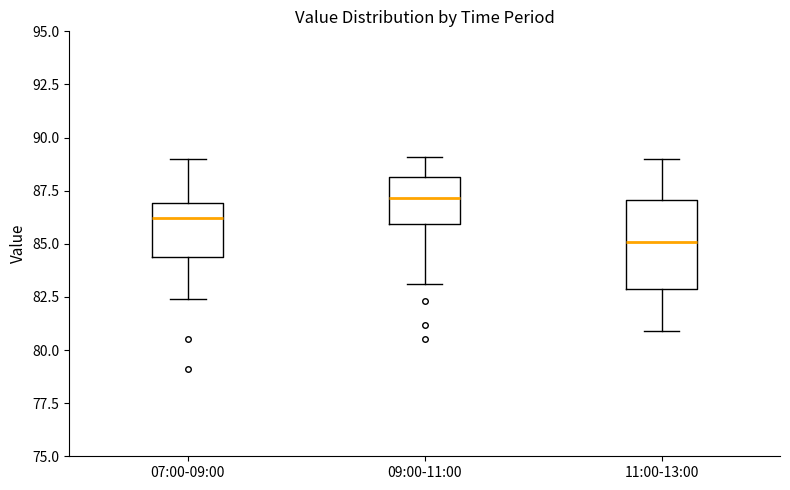

Which box is the tallest, from its lower edge to its upper edge?

11:00-13:00